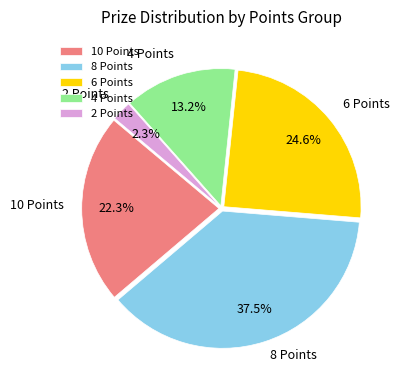

What portion of the pie excludes 6 Points?

75.4%